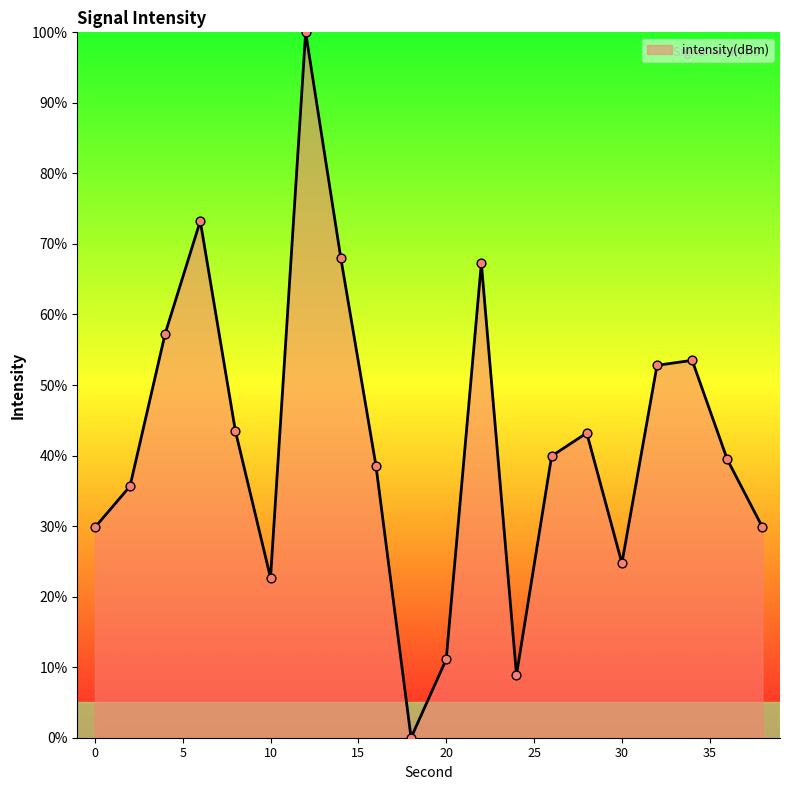

What is the difference between the maximum and minimum values?

100.0